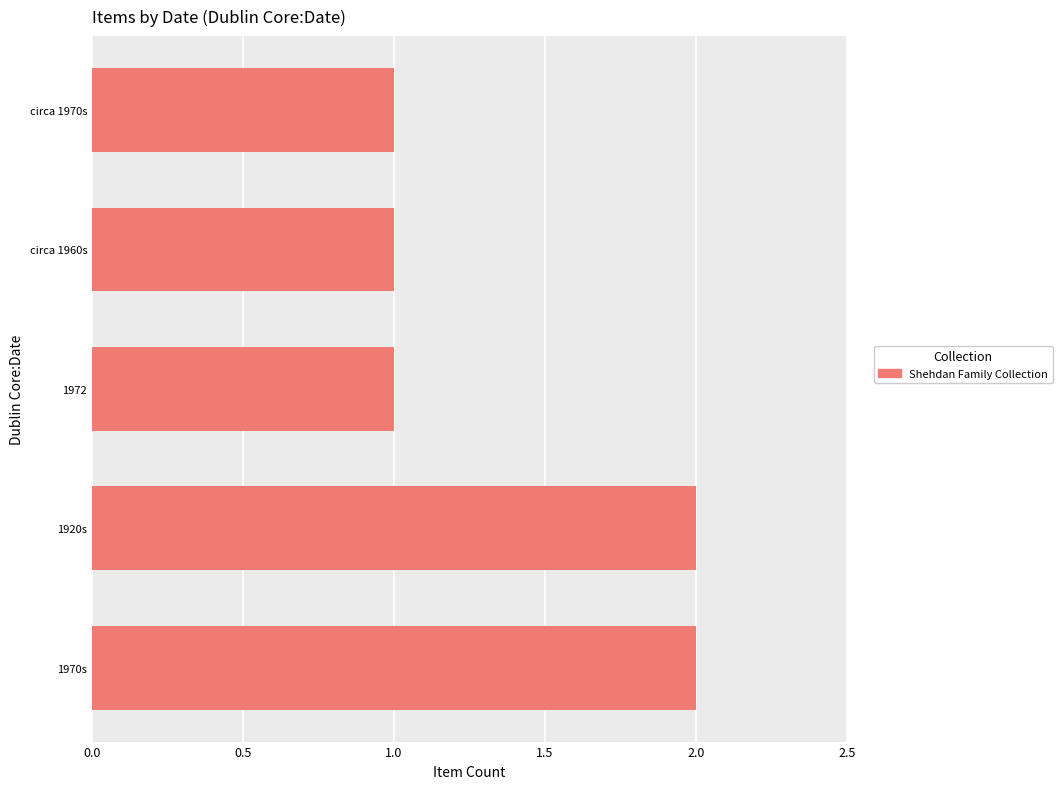

True or false: the data shows 1 at 1972.

True